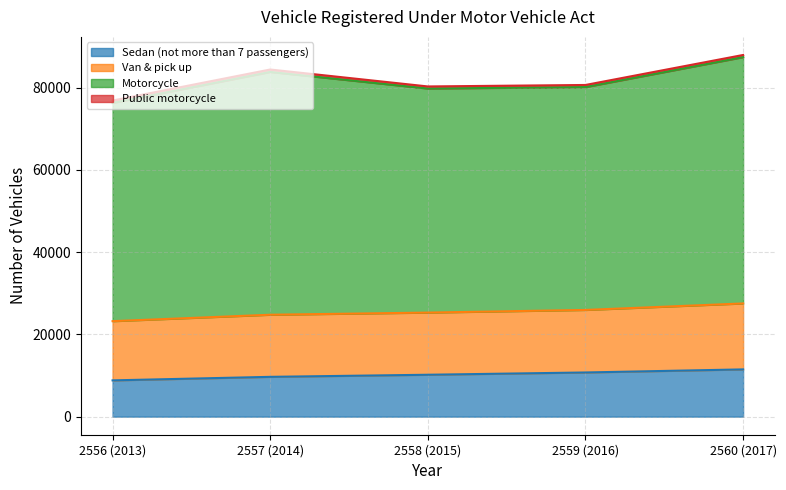

The Public motorcycle series shows 584 at 2556 (2013). True or false?

True